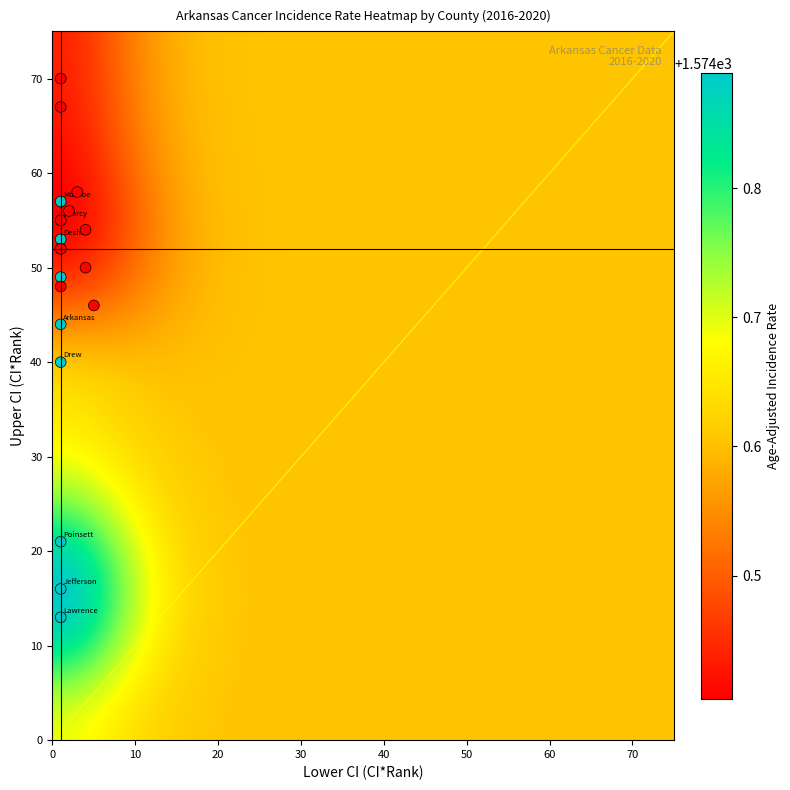

The Mississippi County series shows 70.5 at Upper_CI. True or false?

False